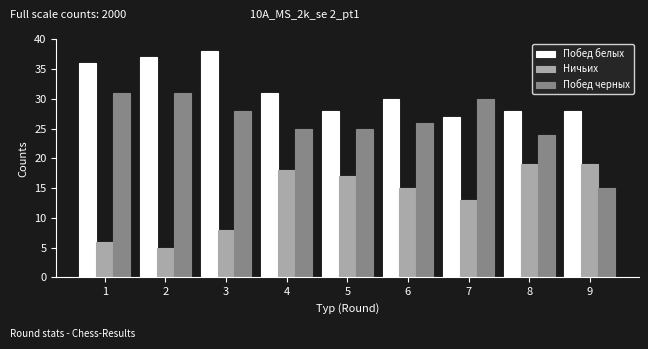

Reading left to right, what are all the values shown in this chart?

Побед белых: 36	37	38	31	28	30	27	28	28
Ничьих: 6	5	8	18	17	15	13	19	19
Побед черных: 31	31	28	25	25	26	30	24	15